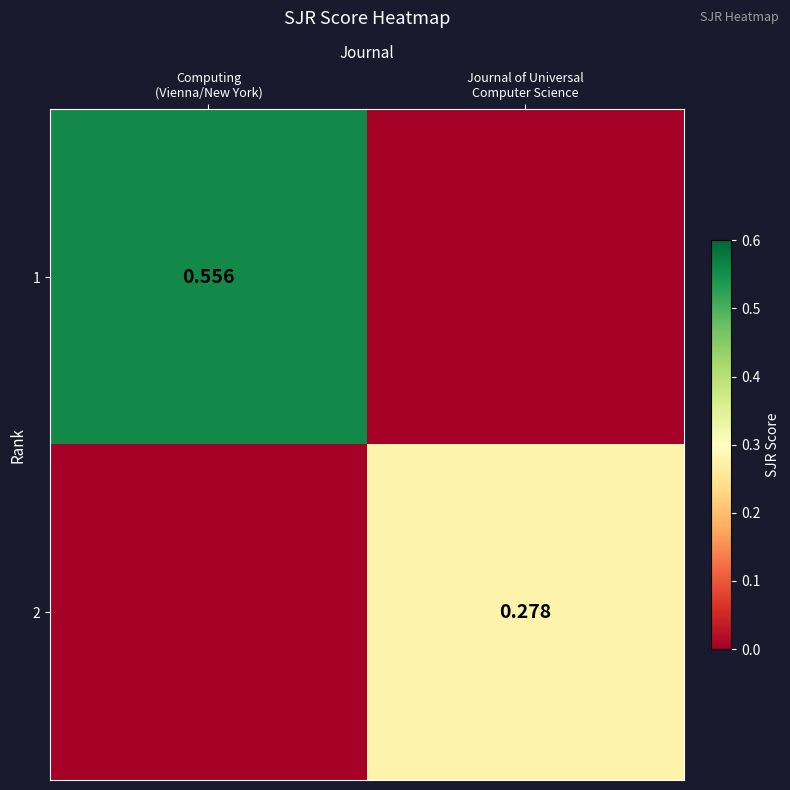

What is the highest value of the 1 series?

0.6